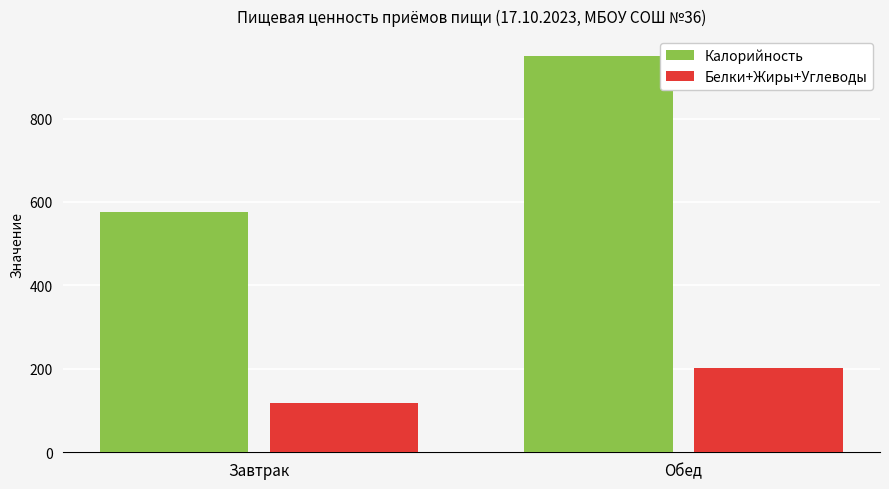

List the series in order of their peak value, lowest first.

Белки+Жиры+Углеводы, Калорийность